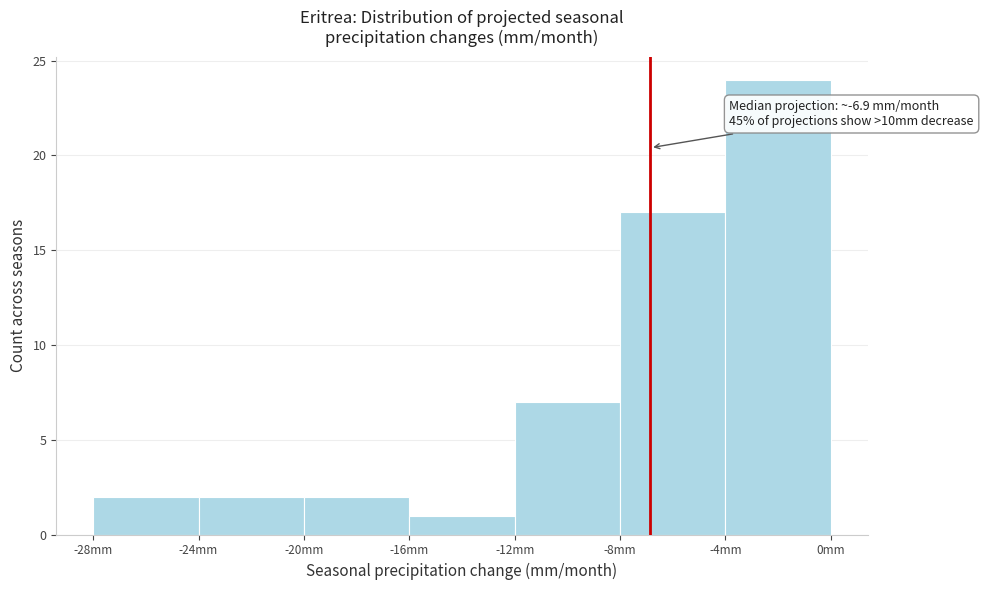

Which range on the x-axis has the tallest bar?

-4 to 0